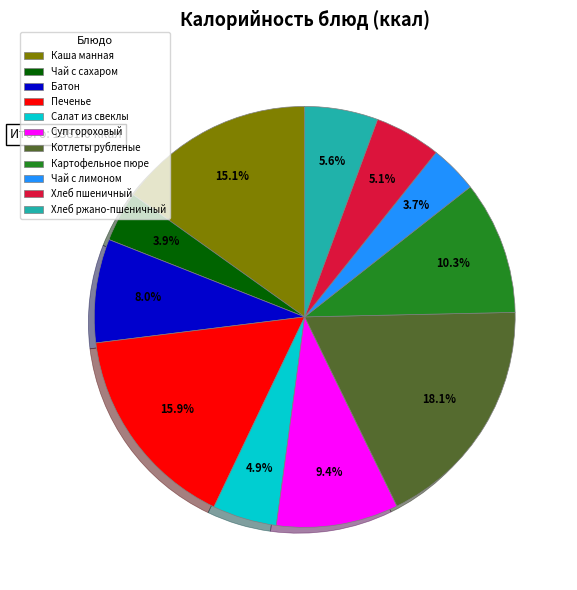

What percentage do Котлеты рубленые and Чай с сахаром together represent?

22.0%